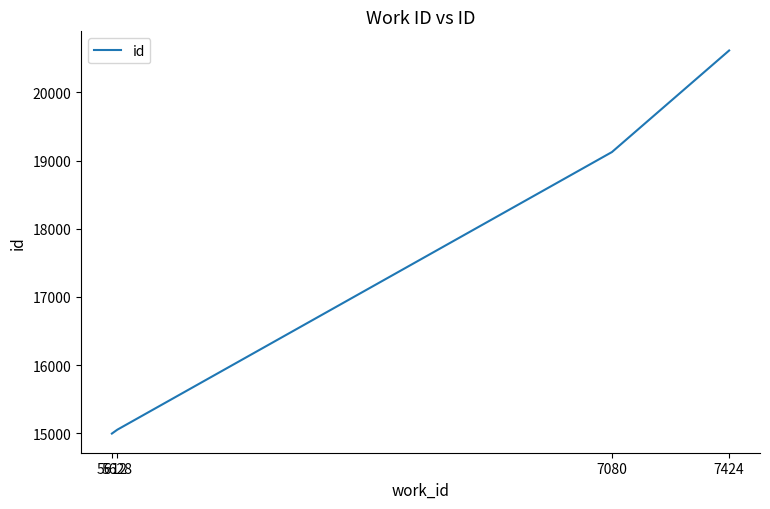

Read the value at 5628, to the nearest 50.

15050